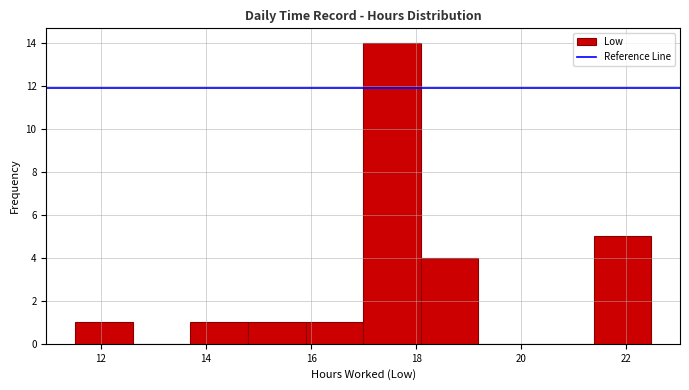

Which range on the x-axis has the tallest bar?

17.0 to 18.0